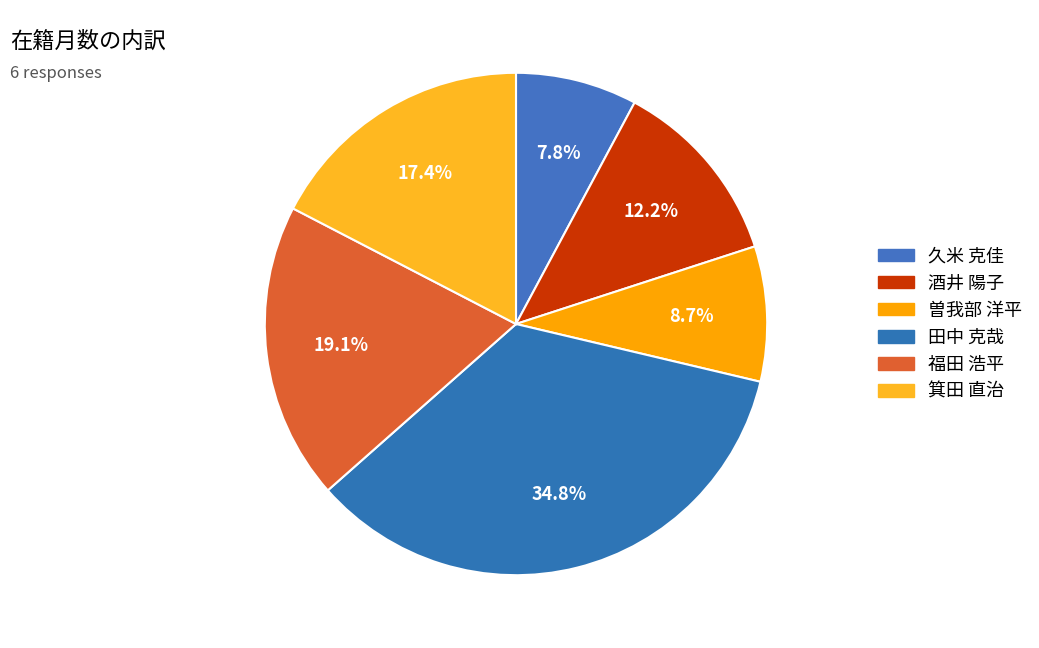

Count the number of slices in the pie.

6